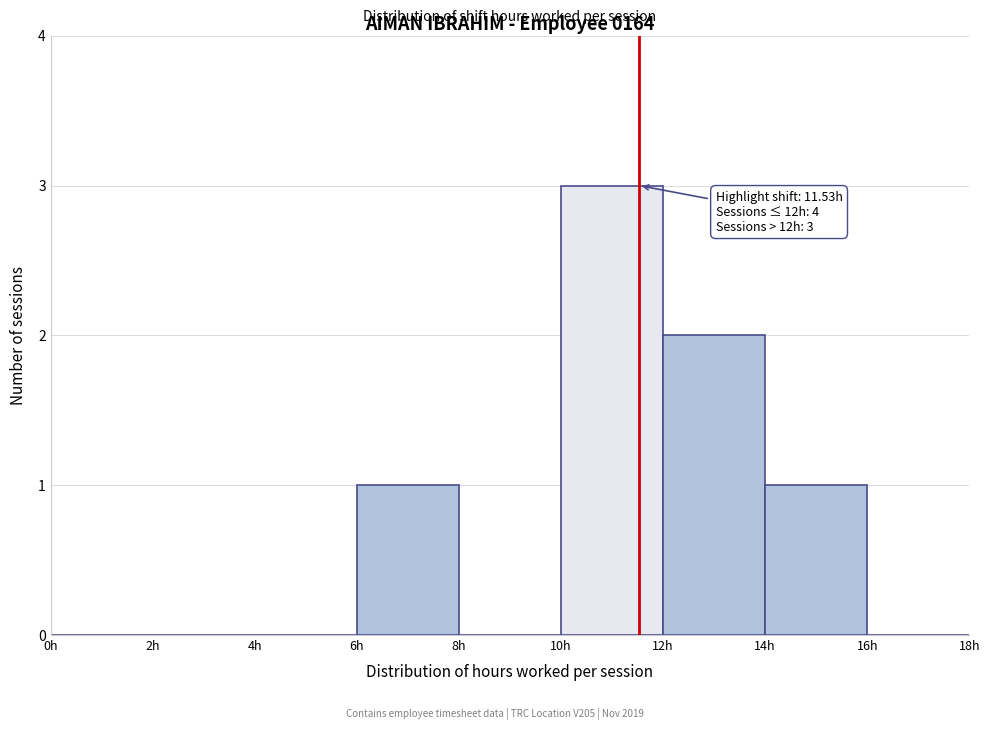

Over which range of the x-axis is the bar tallest?

10 to 12